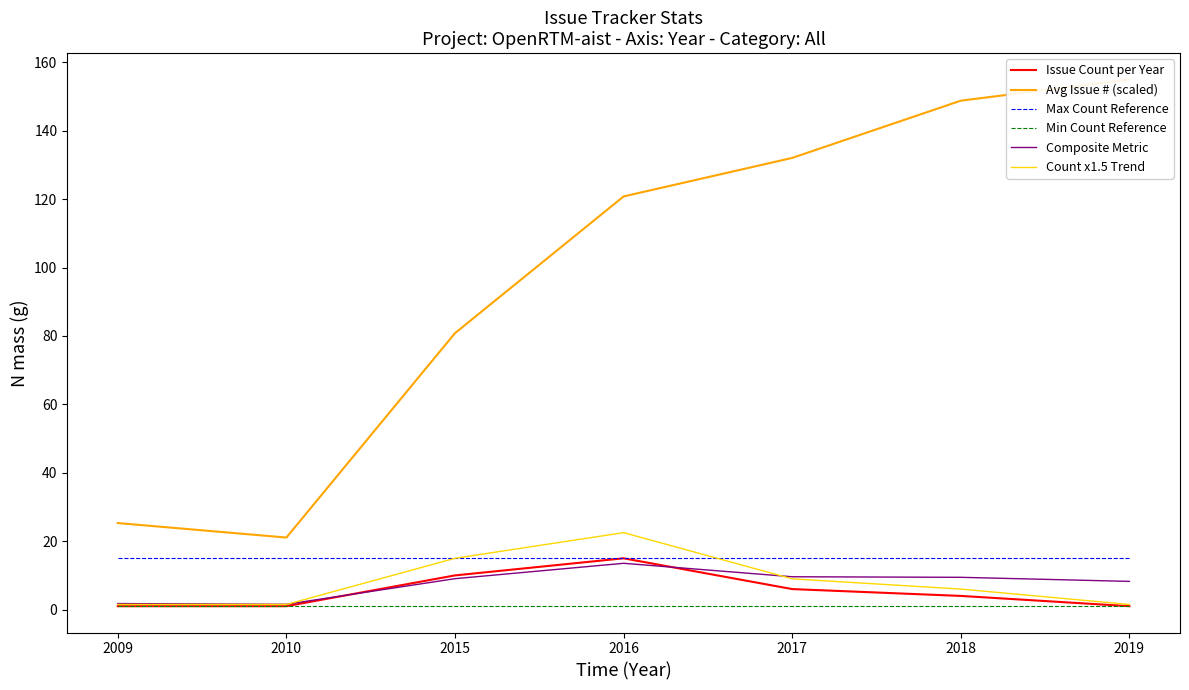

How many lines are shown in the chart?

6